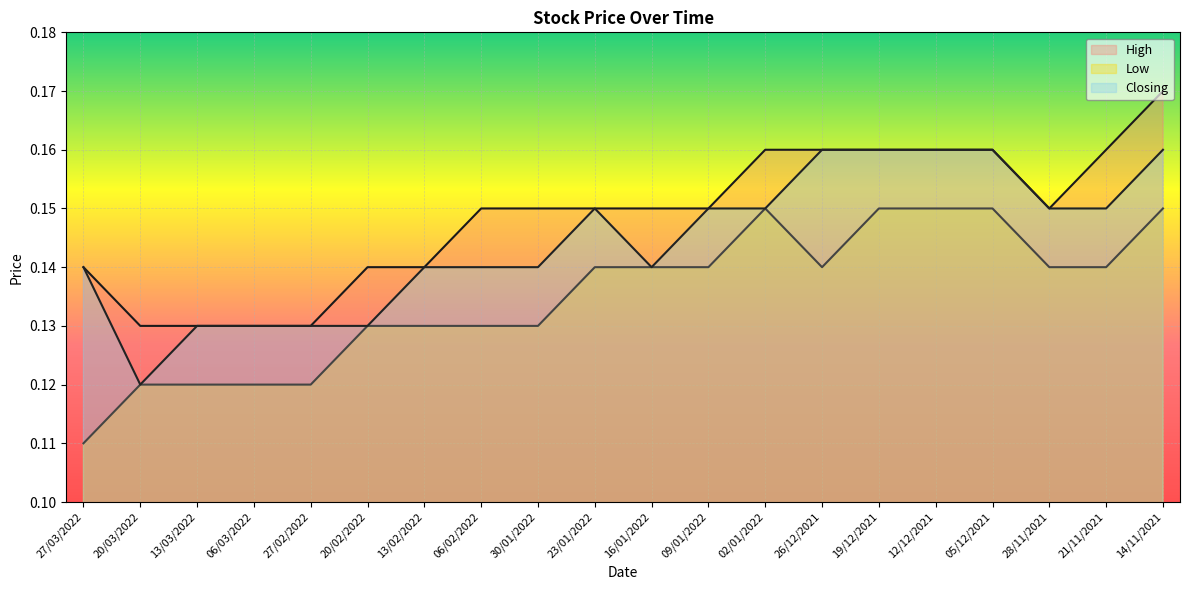

What is the sum of the High values at 27/02/2022 and 26/12/2021?

0.3